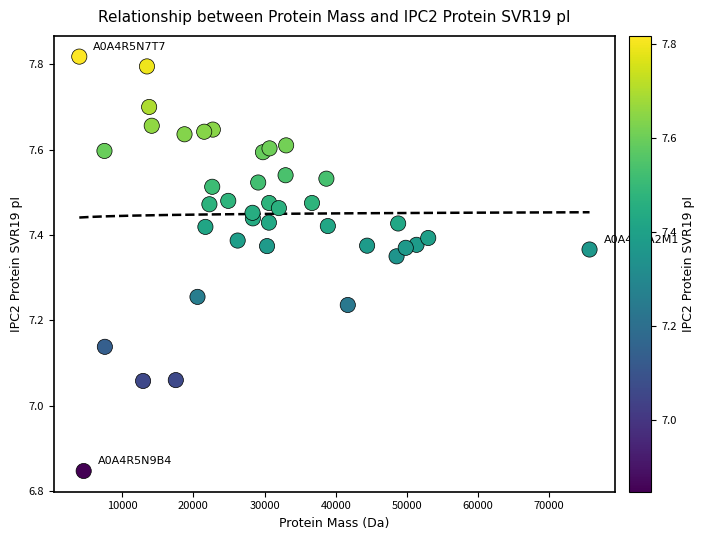

What is the range of X values (max minus min)?

71705.9